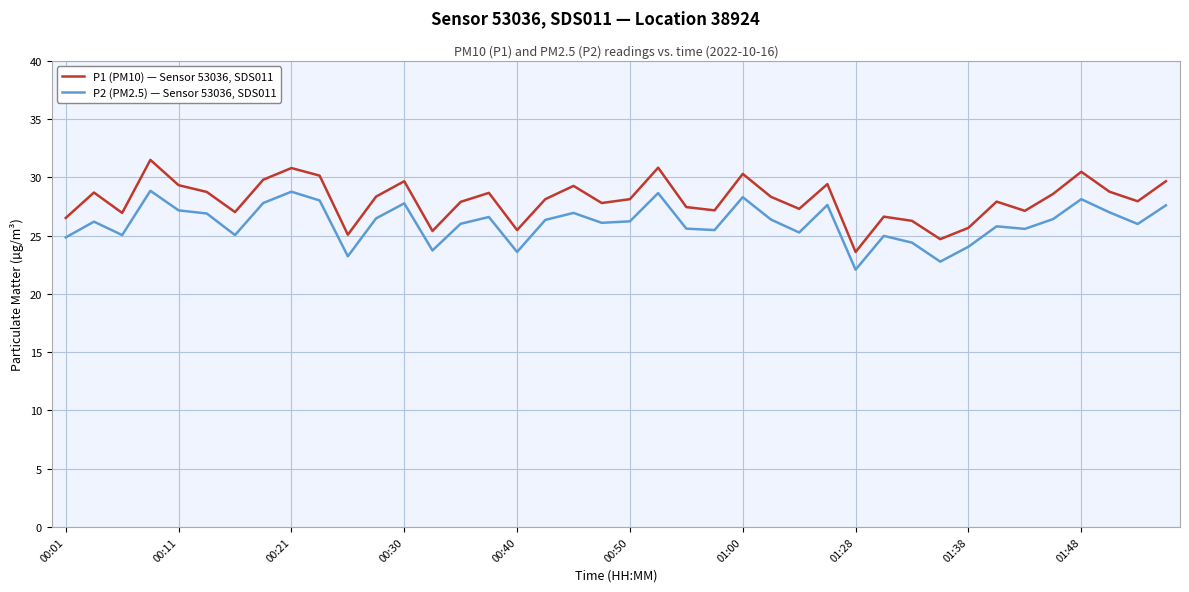

How many distinct data groups are displayed?

2